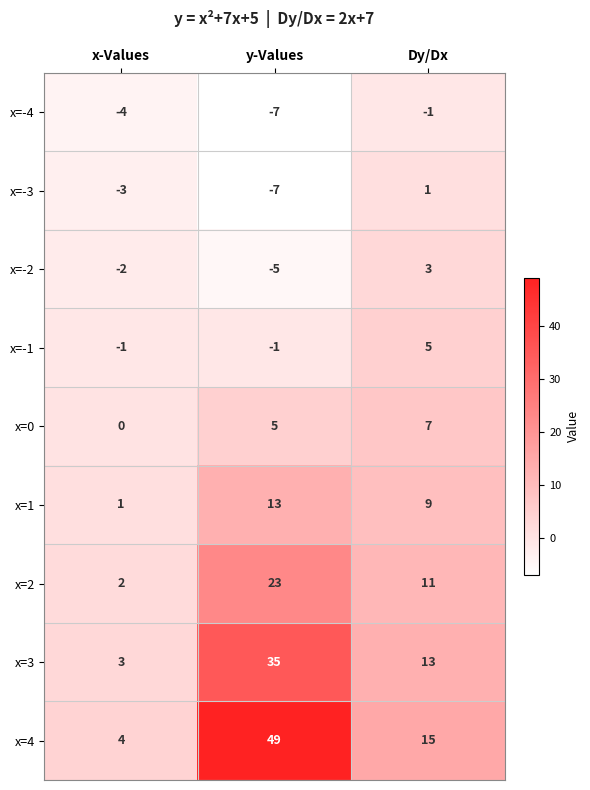

Rank the series at Dy/Dx from lowest to highest value.

x=-4, x=-3, x=-2, x=-1, x=0, x=1, x=2, x=3, x=4